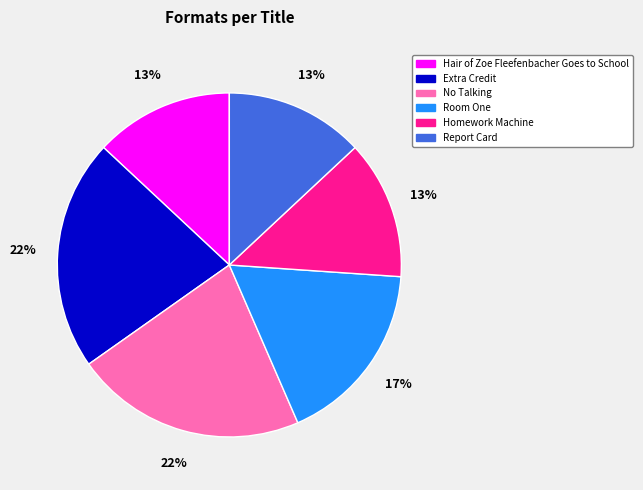

Combined, do Room One and Hair of Zoe Fleefenbacher Goes to School account for over 50%?

No